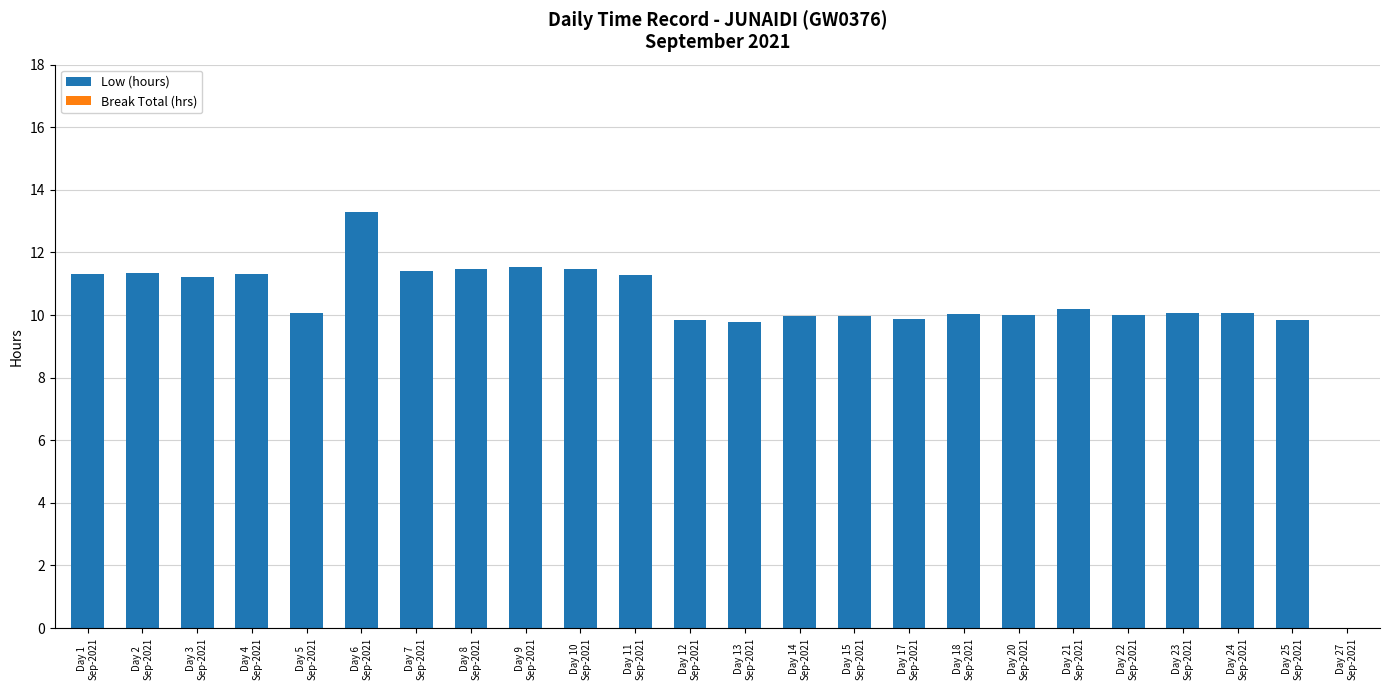

What is the sum of all values?

245.4